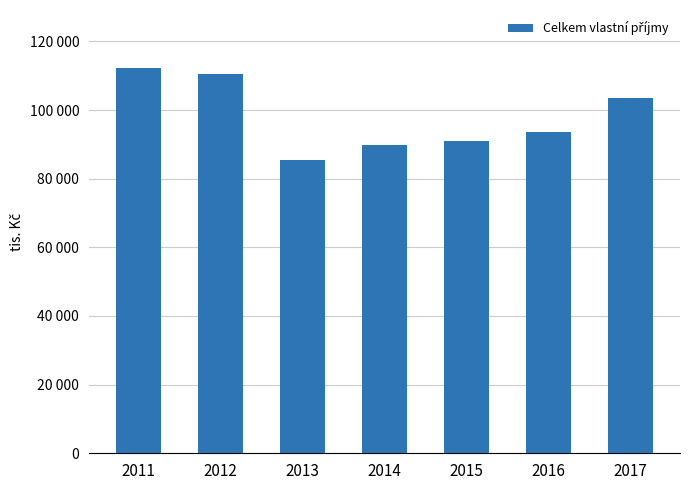

What is the sum of the values at 2016 and 2017?

197170.0